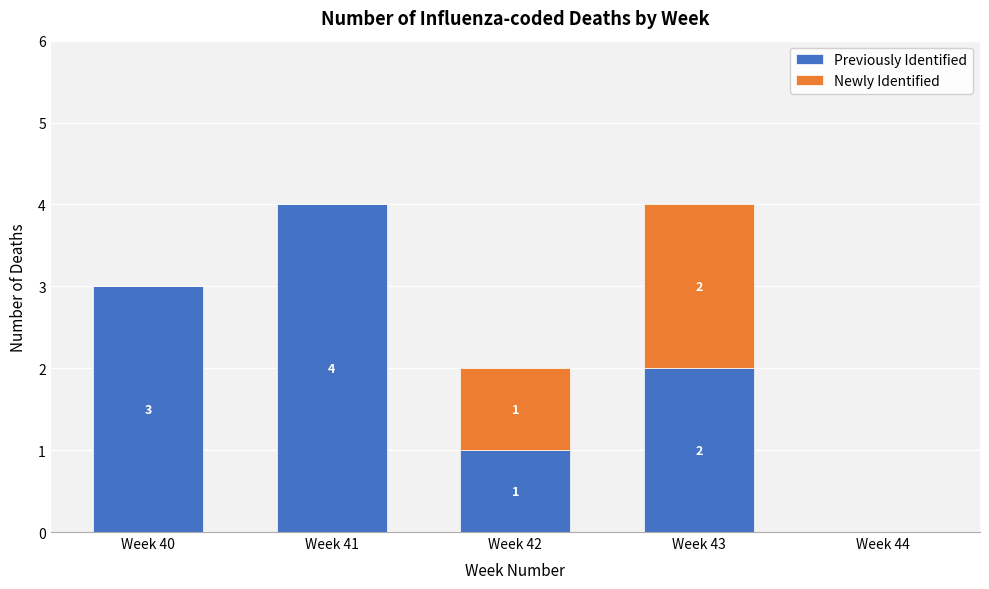

Reading left to right, list the values for the Previously Identified series.

Week 40=3	Week 41=4	Week 42=1	Week 43=2	Week 44=0